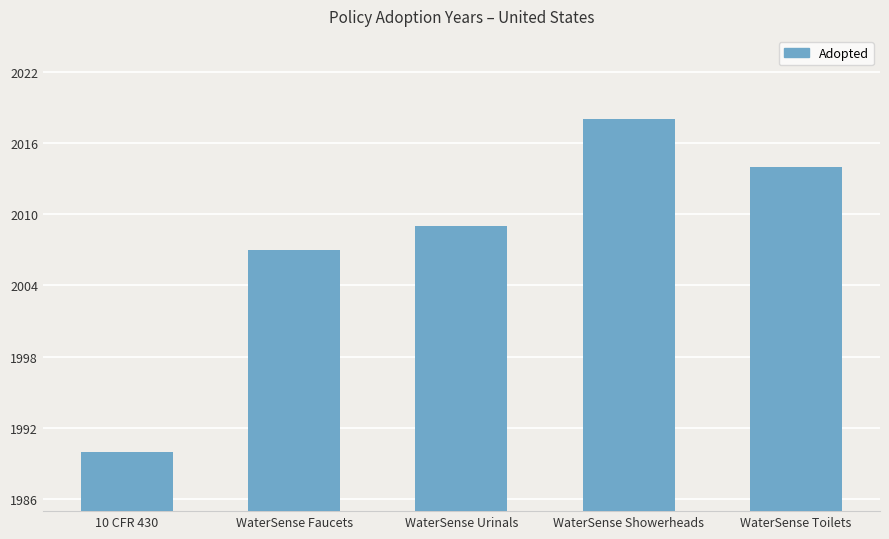

Which category has the lowest value across all series?

10 CFR 430